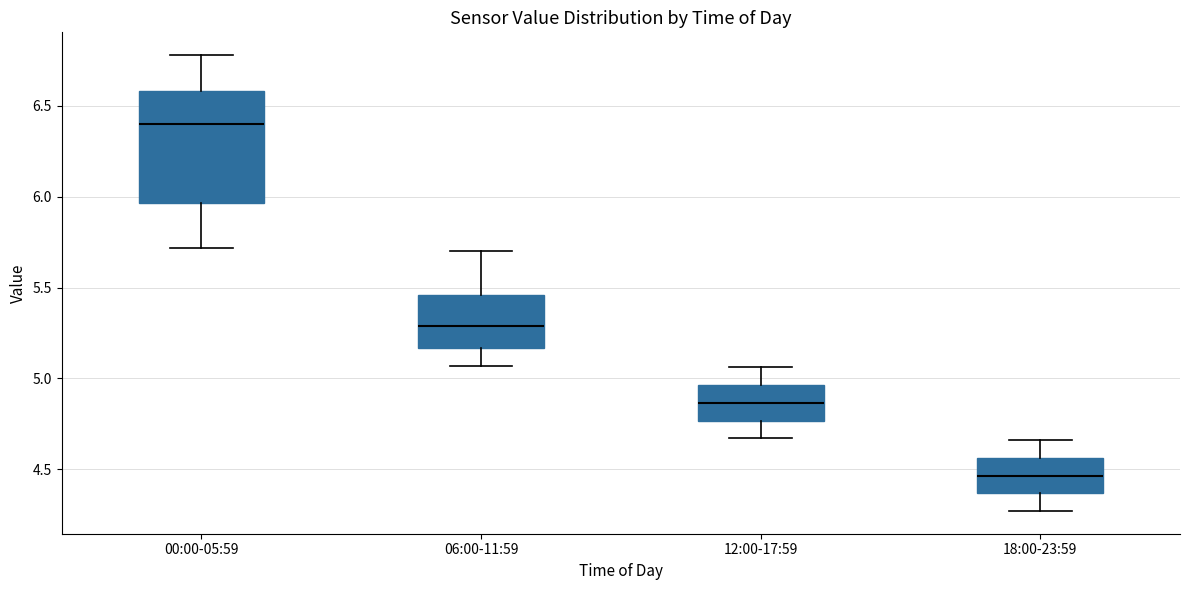

Reading left to right, read every box against the y-axis: the position of its median line, the range the box covers, and the ends of its whiskers. The values are not printed on the chart, so give them approximately, as read against the axis.

00:00-05:59: median 6.40, box 5.95 to 6.60, whiskers 5.70 to 6.80
06:00-11:59: median 5.30, box 5.15 to 5.45, whiskers 5.05 to 5.70
12:00-17:59: median 4.85, box 4.75 to 4.95, whiskers 4.65 to 5.05
18:00-23:59: median 4.45, box 4.35 to 4.55, whiskers 4.25 to 4.65